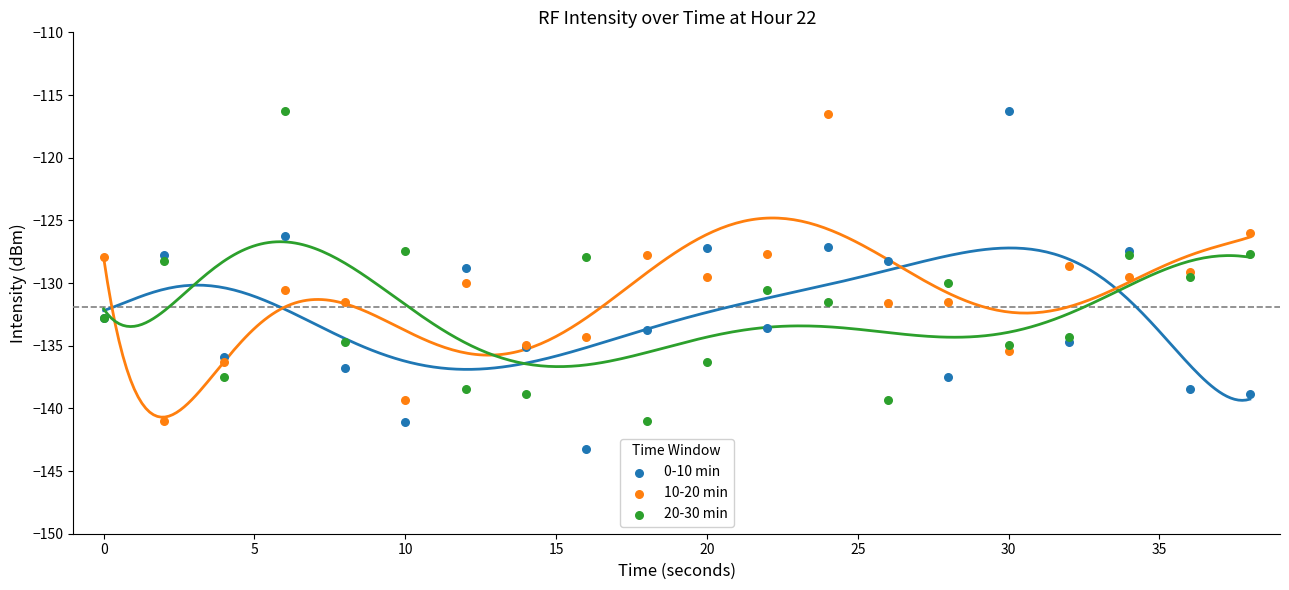

What are all the series names shown in the legend?

0-10 min, 10-20 min, 20-30 min